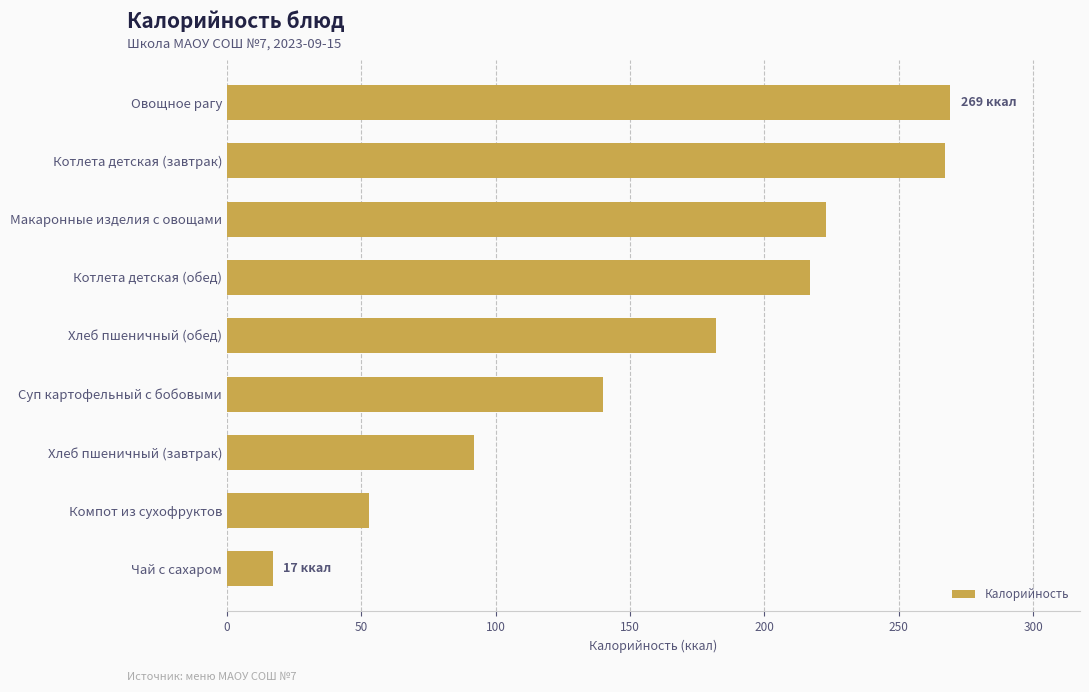

Reading bottom to top, transcribe all the data shown in this chart.

17	53	92	140	182	217	223	267	269